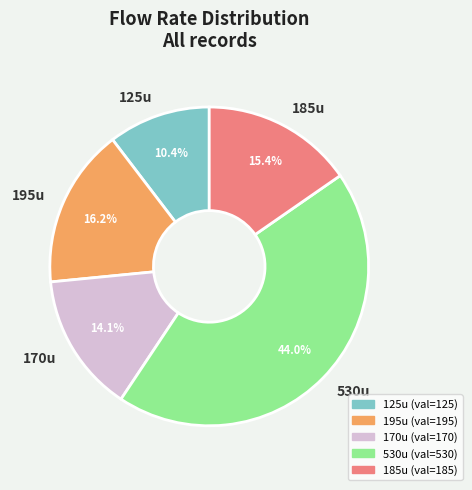

Rank the categories by value from lowest to highest.

125u, 170u, 185u, 195u, 530u